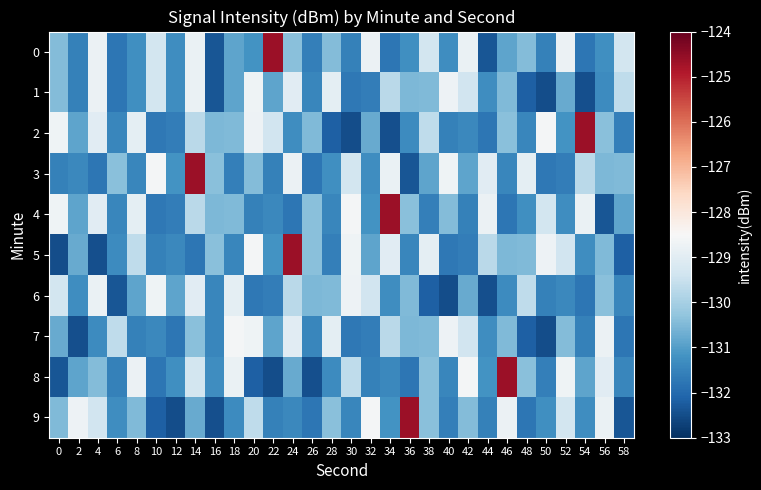

How many data points does each series have?

30